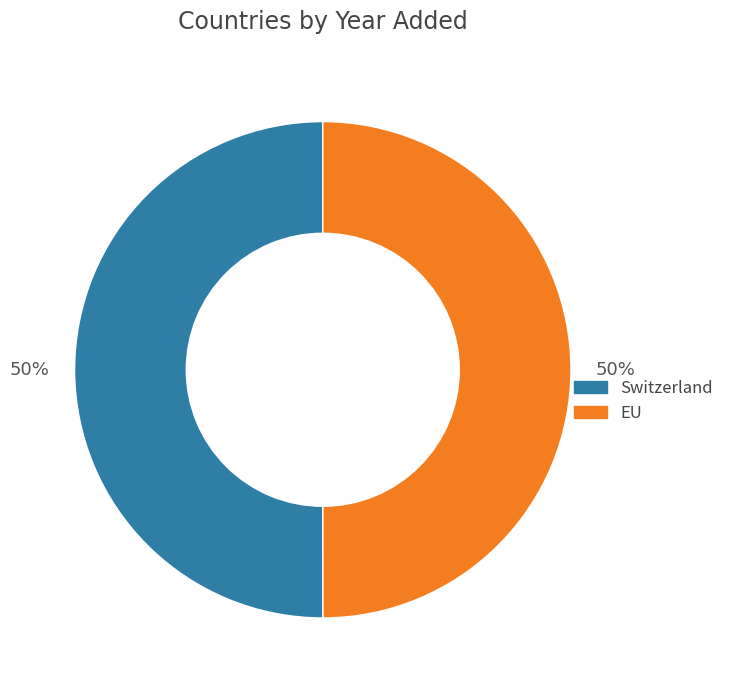

Count the number of slices in the pie.

2